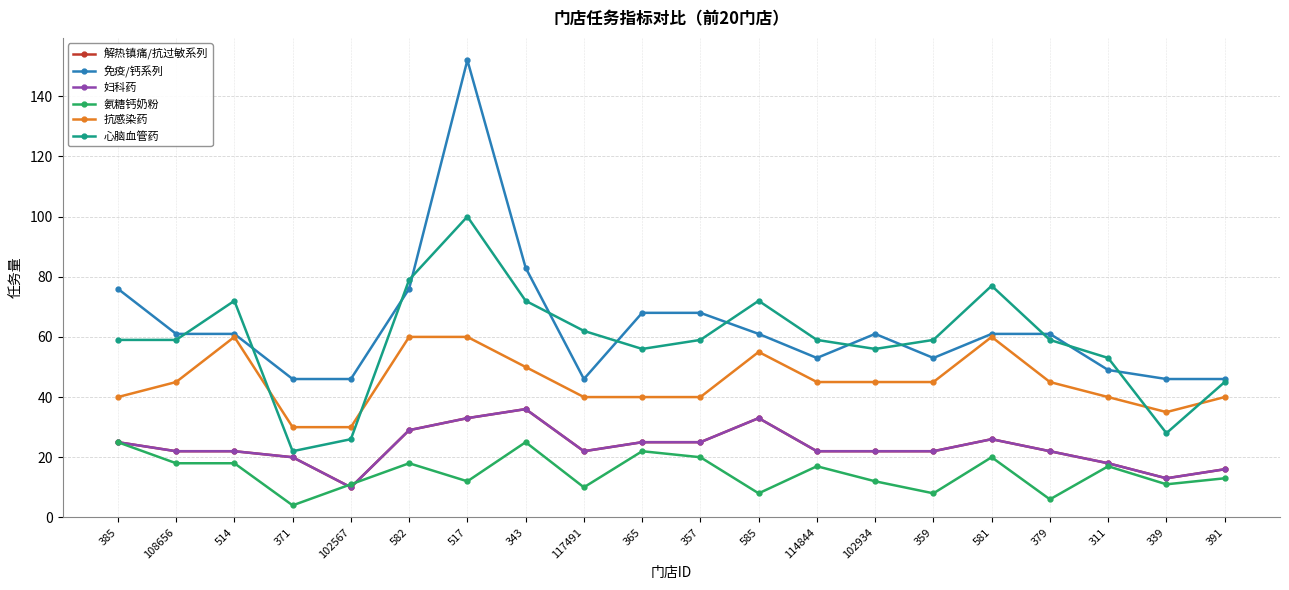

What is the difference between the maximum and minimum values in the 解热镇痛/抗过敏系列 series?

26